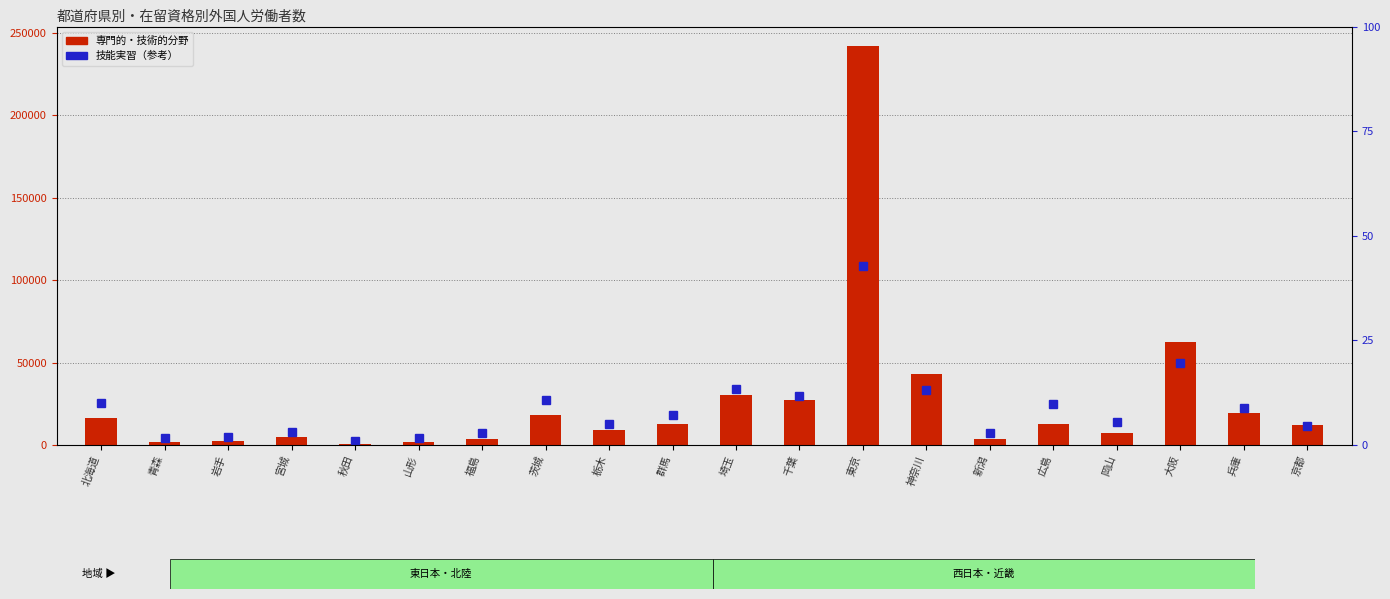

What is the value of the 19th bar from the left?

19524